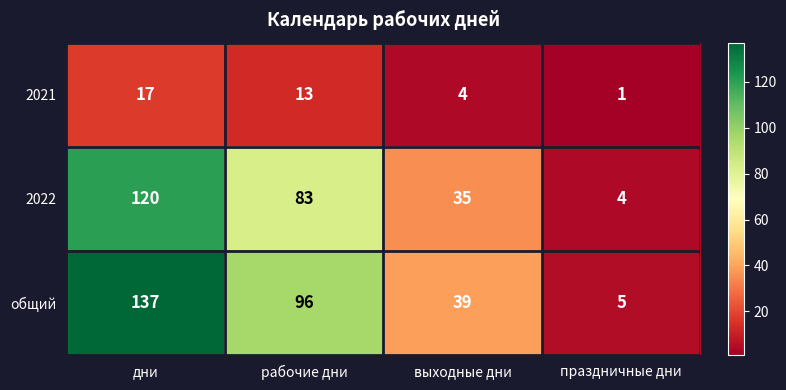

Which series has the largest total across all categories?

общий